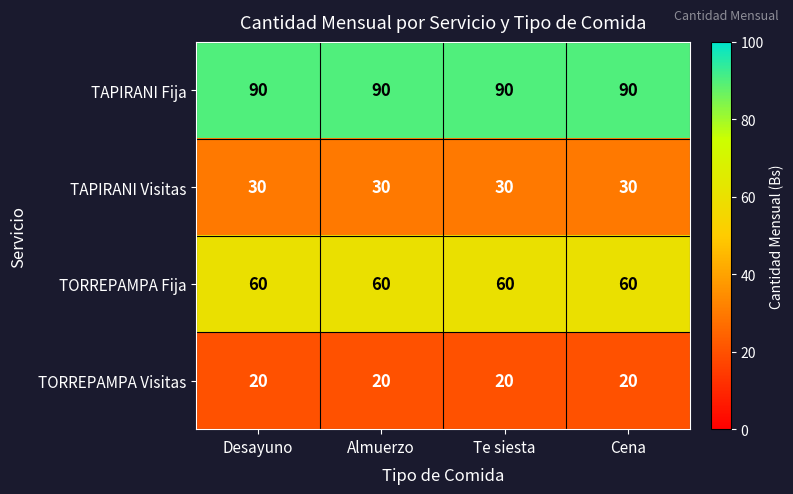

At Te siesta, list the series in order from smallest to largest.

TORREPAMPA Visitas, TAPIRANI Visitas, TORREPAMPA Fija, TAPIRANI Fija